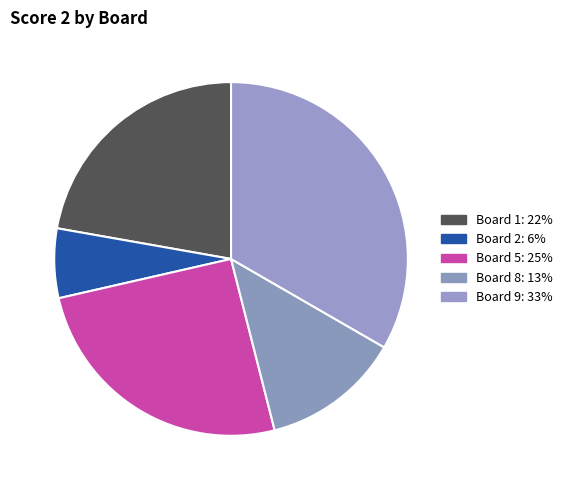

Is there any slice that represents more than half of the pie?

No